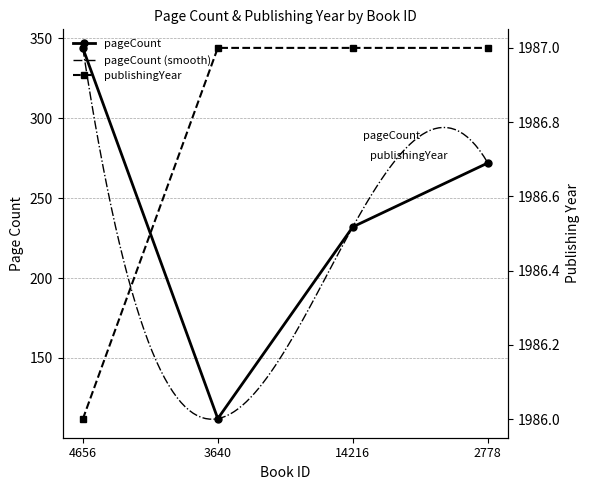

What is the value of the publishingYear point at the 1st from the left?

1986